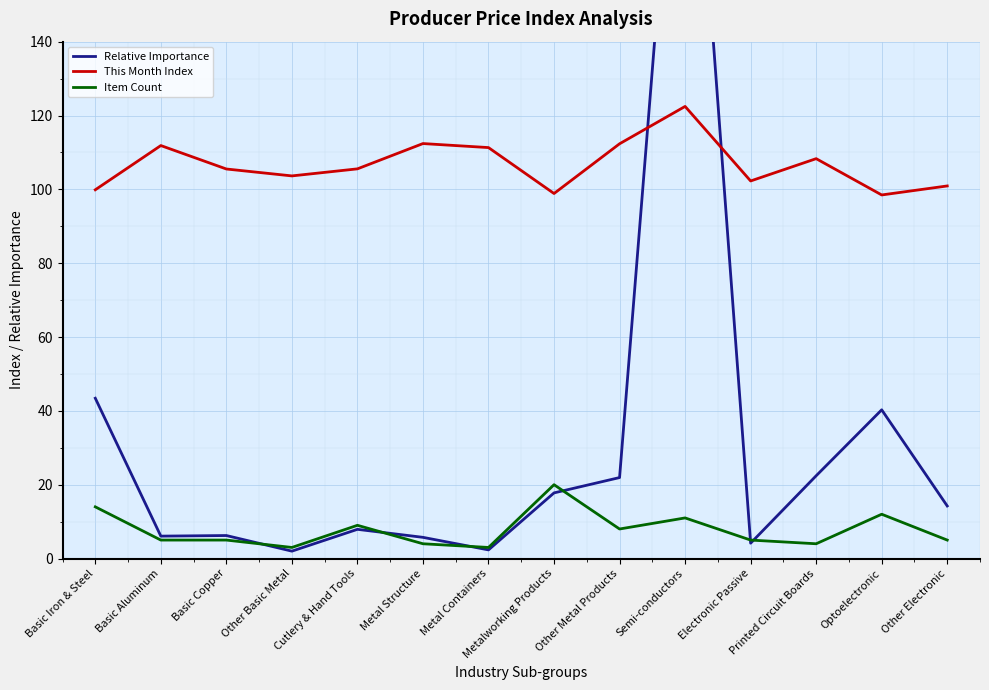

True or false: This Month Index and Item Count intersect in this chart.

False